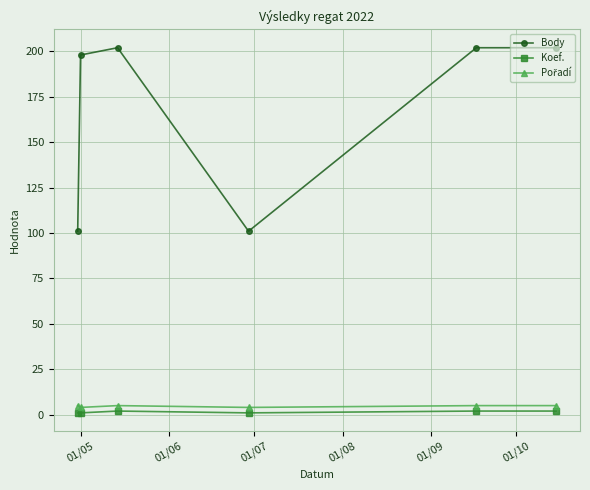

Does the chart have visible grid lines?

Yes